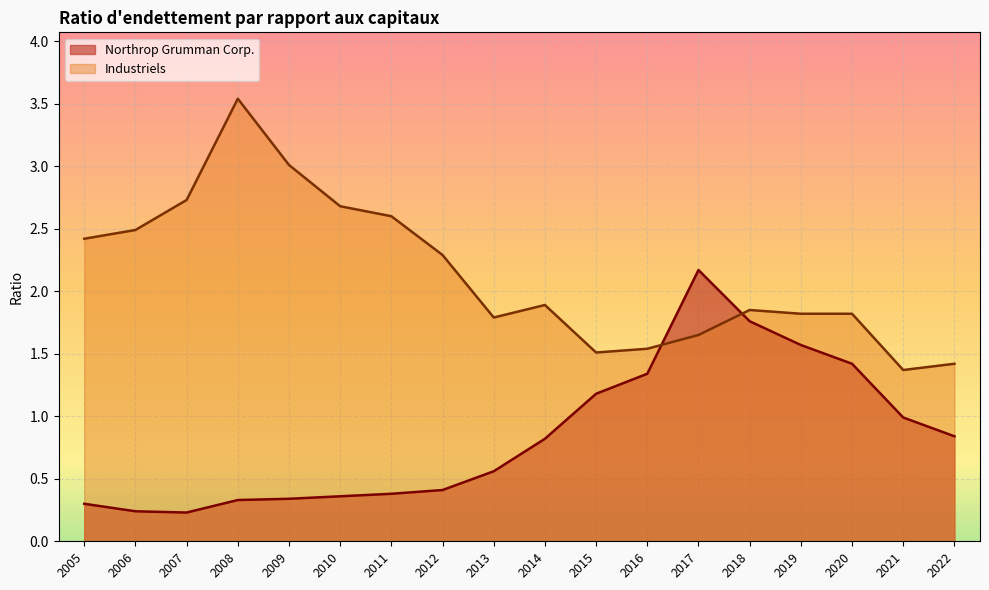

In Northrop Grumman Corp., how many points are higher than both neighbors (excluding endpoints)?

1